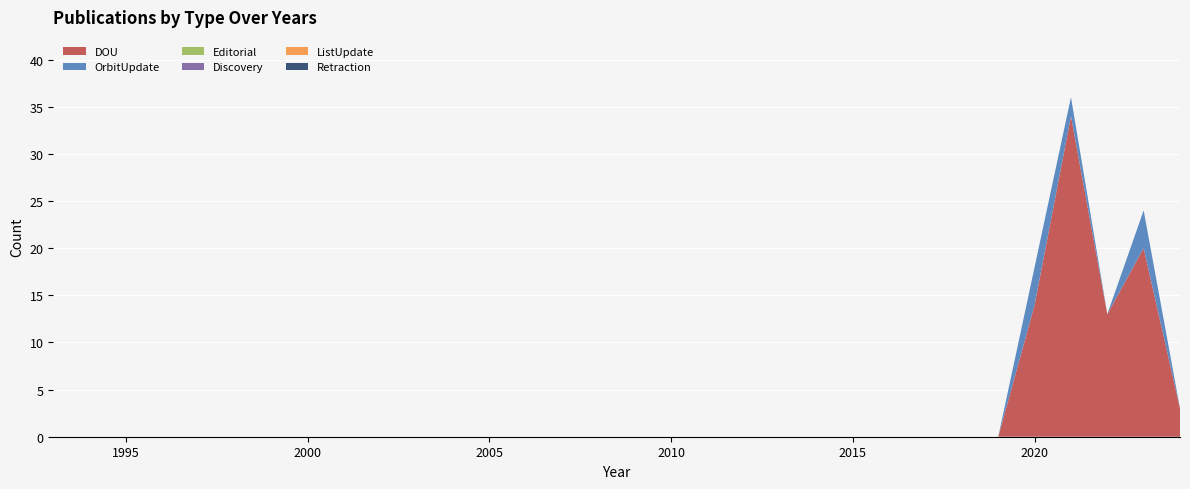

Reading right to left, list all the values displayed in this chart.

DOU: 2024=3	2023=20	2022=13	2021=34	2020=14	2019=0	2018=0	2017=0	2016=0	2015=0	2014=0	2013=0	2012=0	2011=0	2010=0	2009=0	2008=0	2007=0	2006=0	2005=0	2004=0	2003=0	2002=0	2001=0	2000=0	1999=0	1998=0	1997=0	1996=0	1995=0	1994=0	1993=0
OrbitUpdate: 2024=0	2023=4	2022=0	2021=2	2020=4	2019=0	2018=0	2017=0	2016=0	2015=0	2014=0	2013=0	2012=0	2011=0	2010=0	2009=0	2008=0	2007=0	2006=0	2005=0	2004=0	2003=0	2002=0	2001=0	2000=0	1999=0	1998=0	1997=0	1996=0	1995=0	1994=0	1993=0
Editorial: 2024=0	2023=0	2022=0	2021=0	2020=0	2019=0	2018=0	2017=0	2016=0	2015=0	2014=0	2013=0	2012=0	2011=0	2010=0	2009=0	2008=0	2007=0	2006=0	2005=0	2004=0	2003=0	2002=0	2001=0	2000=0	1999=0	1998=0	1997=0	1996=0	1995=0	1994=0	1993=0
Discovery: 2024=0	2023=0	2022=0	2021=0	2020=0	2019=0	2018=0	2017=0	2016=0	2015=0	2014=0	2013=0	2012=0	2011=0	2010=0	2009=0	2008=0	2007=0	2006=0	2005=0	2004=0	2003=0	2002=0	2001=0	2000=0	1999=0	1998=0	1997=0	1996=0	1995=0	1994=0	1993=0
ListUpdate: 2024=0	2023=0	2022=0	2021=0	2020=0	2019=0	2018=0	2017=0	2016=0	2015=0	2014=0	2013=0	2012=0	2011=0	2010=0	2009=0	2008=0	2007=0	2006=0	2005=0	2004=0	2003=0	2002=0	2001=0	2000=0	1999=0	1998=0	1997=0	1996=0	1995=0	1994=0	1993=0
Retraction: 2024=0	2023=0	2022=0	2021=0	2020=0	2019=0	2018=0	2017=0	2016=0	2015=0	2014=0	2013=0	2012=0	2011=0	2010=0	2009=0	2008=0	2007=0	2006=0	2005=0	2004=0	2003=0	2002=0	2001=0	2000=0	1999=0	1998=0	1997=0	1996=0	1995=0	1994=0	1993=0